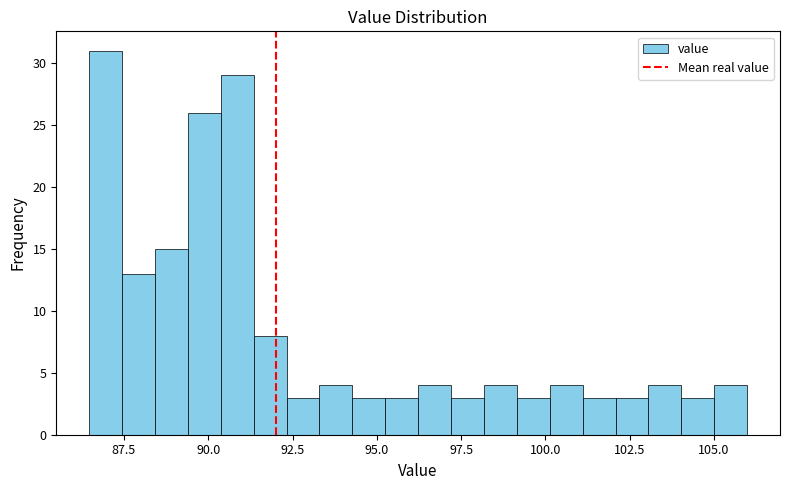

Read against the x-axis, roughly where is the centre of the tallest bar?

87.0